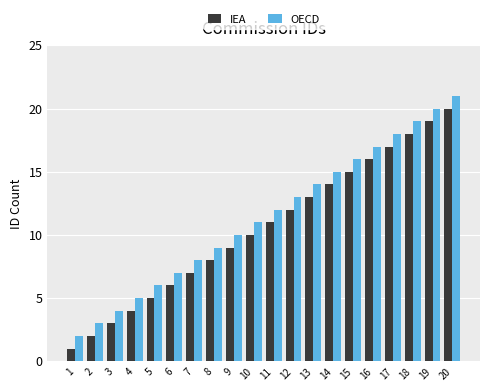

Is it true that OECD equals 13 at 18?

False